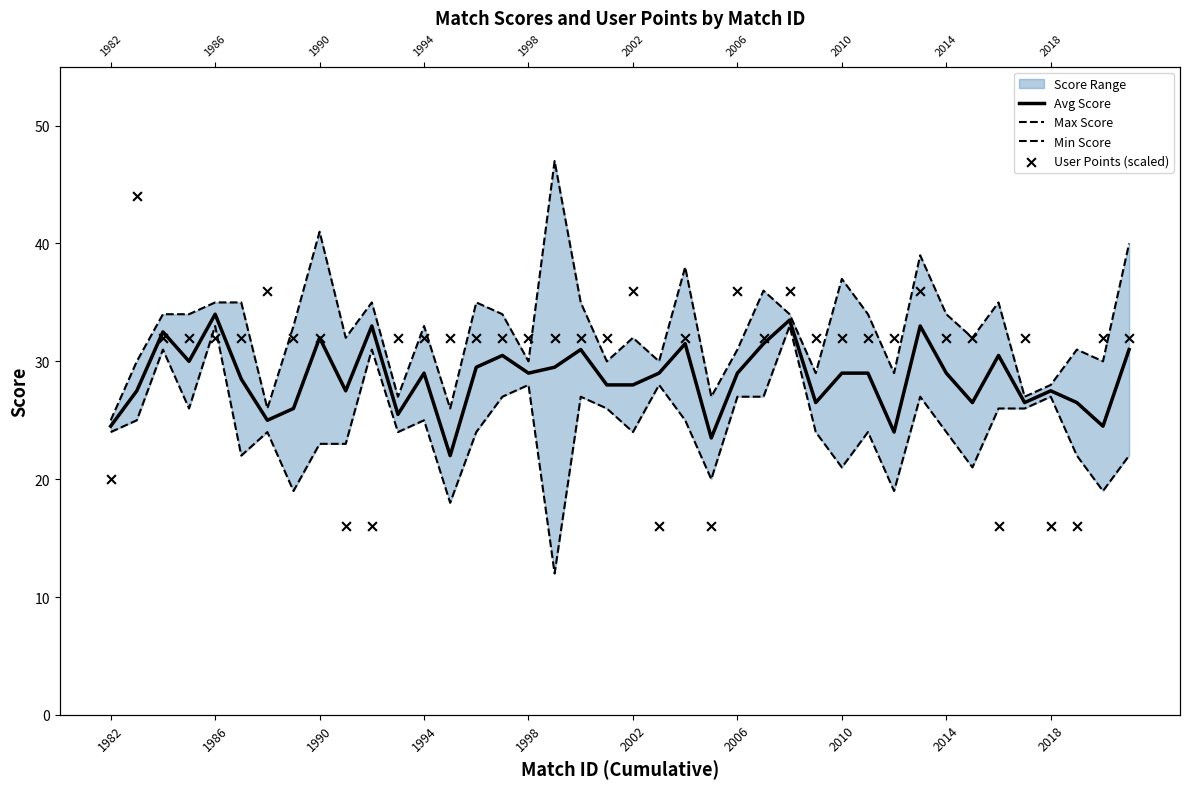

Which series has the largest Y range (max minus min)?

User Points (scaled)